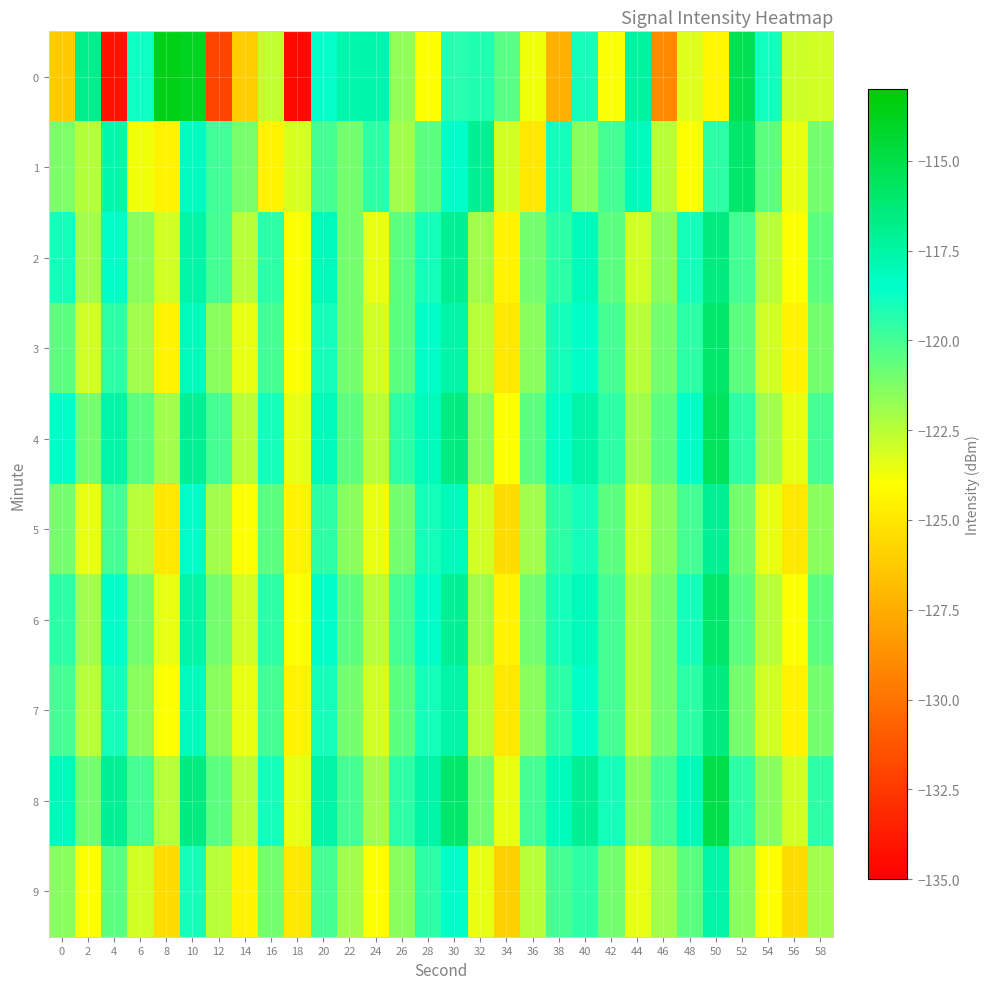

Reading left to right, what are all the values shown in this chart?

0: 0=-126.3	2=-116.8	4=-134.2	6=-118.8	8=-113.6	10=-113.9	12=-132.0	14=-126.2	16=-122.7	18=-134.6	20=-118.7	22=-117.7	24=-117.6	26=-121.6	28=-123.9	30=-119.3	32=-119.2	34=-120.4	36=-123.7	38=-127.4	40=-118.9	42=-123.8	44=-117.3	46=-129.1	48=-123.3	50=-124.4	52=-115.2	54=-118.9	56=-122.9	58=-123.0
1: 0=-121.2	2=-122.4	4=-117.7	6=-123.7	8=-124.4	10=-118.2	12=-119.9	14=-121.2	16=-124.5	18=-123.2	20=-120.0	22=-121.0	24=-119.5	26=-122.0	28=-120.5	30=-118.5	32=-117.0	34=-123.0	36=-125.0	38=-119.0	40=-121.5	42=-120.0	44=-118.0	46=-122.5	48=-124.0	50=-119.5	52=-116.0	54=-120.5	56=-123.5	58=-121.0
2: 0=-119.0	2=-122.0	4=-118.5	6=-121.5	8=-123.0	10=-117.5	12=-120.0	14=-122.5	16=-119.5	18=-124.0	20=-118.0	22=-121.0	24=-123.5	26=-120.5	28=-119.0	30=-117.0	32=-122.0	34=-124.5	36=-121.0	38=-119.5	40=-118.0	42=-120.5	44=-123.0	46=-121.5	48=-119.0	50=-116.5	52=-120.0	54=-122.5	56=-124.0	58=-120.5
3: 0=-120.5	2=-123.0	4=-119.5	6=-122.0	8=-124.5	10=-118.0	12=-121.5	14=-123.5	16=-120.0	18=-124.0	20=-119.0	22=-121.0	24=-123.0	26=-120.5	28=-118.5	30=-117.5	32=-122.5	34=-125.0	36=-121.5	38=-119.0	40=-118.5	42=-120.0	44=-122.5	46=-121.0	48=-119.5	50=-116.0	52=-120.5	54=-123.0	56=-124.5	58=-121.0
4: 0=-118.5	2=-121.0	4=-117.5	6=-120.5	8=-122.0	10=-117.0	12=-120.0	14=-122.5	16=-119.0	18=-123.5	20=-118.0	22=-120.5	24=-122.5	26=-119.5	28=-118.0	30=-116.5	32=-121.5	34=-124.0	36=-120.5	38=-118.5	40=-117.5	42=-119.5	44=-122.0	46=-120.5	48=-118.5	50=-115.5	52=-119.5	54=-122.0	56=-123.5	58=-120.0
5: 0=-121.0	2=-123.5	4=-120.0	6=-122.5	8=-125.0	10=-118.5	12=-122.0	14=-124.0	16=-120.5	18=-124.5	20=-119.5	22=-121.5	24=-123.5	26=-121.0	28=-119.0	30=-118.0	32=-123.0	34=-125.5	36=-122.0	38=-119.5	40=-119.0	42=-120.5	44=-123.0	46=-121.5	48=-120.0	50=-117.0	52=-121.0	54=-123.5	56=-125.0	58=-121.5
6: 0=-119.5	2=-122.0	4=-118.5	6=-121.0	8=-123.5	10=-117.5	12=-121.0	14=-123.0	16=-119.5	18=-124.0	20=-118.5	22=-120.5	24=-122.5	26=-120.0	28=-118.5	30=-117.0	32=-122.0	34=-124.5	36=-121.0	38=-119.0	40=-118.0	42=-120.0	44=-122.5	46=-121.0	48=-119.0	50=-116.0	52=-120.5	54=-122.5	56=-124.0	58=-120.5
7: 0=-120.0	2=-122.5	4=-119.0	6=-121.5	8=-124.0	10=-118.0	12=-121.5	14=-123.5	16=-120.0	18=-124.5	20=-119.0	22=-121.0	24=-123.0	26=-120.5	28=-119.0	30=-117.5	32=-122.5	34=-125.0	36=-121.5	38=-119.5	40=-118.5	42=-120.0	44=-122.5	46=-121.0	48=-119.5	50=-116.5	52=-121.0	54=-123.0	56=-124.5	58=-121.0
8: 0=-118.0	2=-121.0	4=-117.0	6=-120.0	8=-122.5	10=-116.5	12=-120.5	14=-122.5	16=-119.0	18=-123.5	20=-117.5	22=-120.0	24=-122.0	26=-119.5	28=-117.5	30=-116.0	32=-121.0	34=-123.5	36=-120.0	38=-118.0	40=-117.0	42=-119.0	44=-121.5	46=-120.0	48=-118.0	50=-115.0	52=-119.5	54=-121.5	56=-123.0	58=-119.5
9: 0=-121.5	2=-124.0	4=-120.5	6=-123.0	8=-125.5	10=-119.0	12=-122.5	14=-124.5	16=-121.0	18=-125.0	20=-120.0	22=-122.0	24=-124.0	26=-121.5	28=-119.5	30=-118.5	32=-123.5	34=-126.0	36=-122.5	38=-120.0	40=-119.5	42=-121.0	44=-123.5	46=-122.0	48=-120.5	50=-117.5	52=-121.5	54=-124.0	56=-125.5	58=-122.0